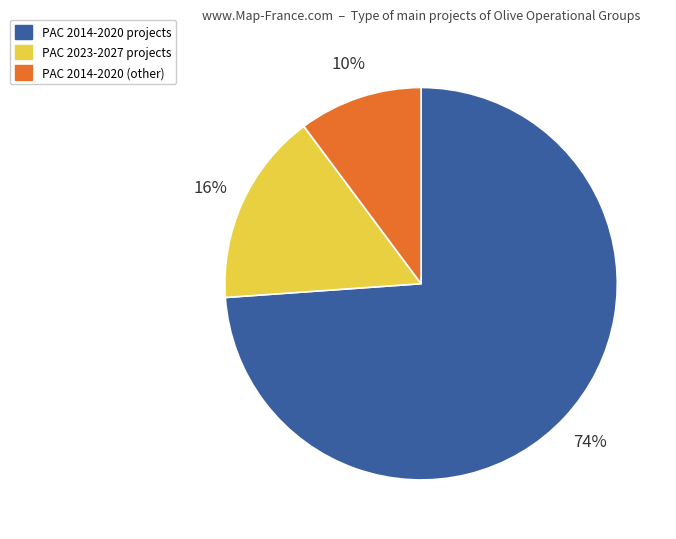

Which slice represents more than half of the pie?

PAC 2014-2020 projects